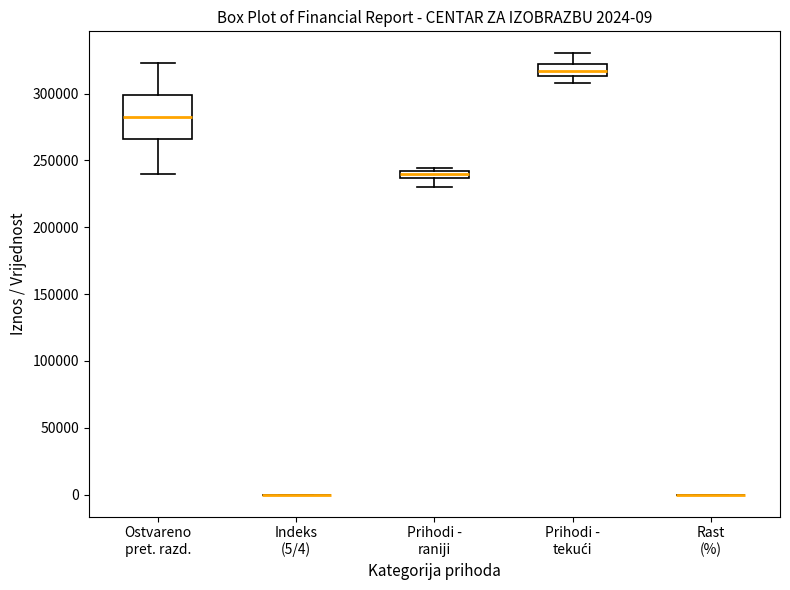

Comparing the boxes themselves (not the whiskers), which one is the tallest?

Ostvareno pret. razd.